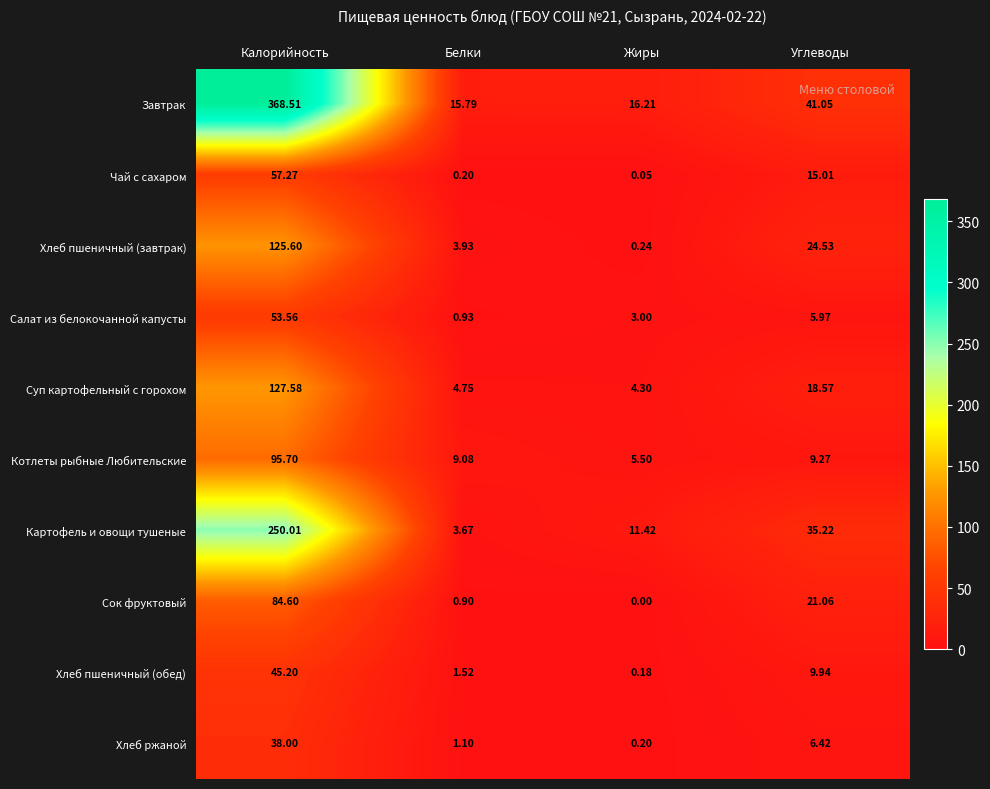

Which series has the largest total across all categories?

Завтрак